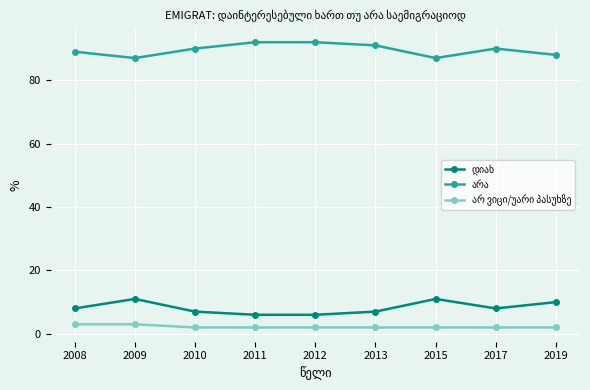

What is the difference between the highest and lowest values at 2010?

88